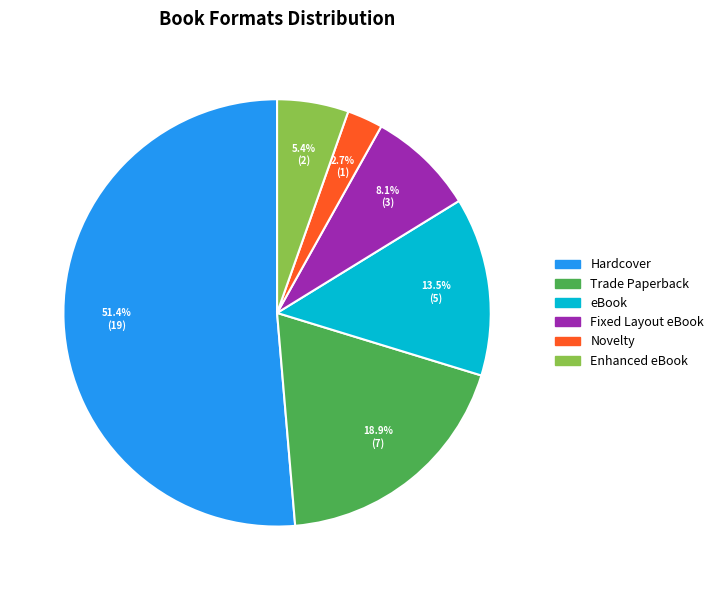

Rank the categories by value from highest to lowest.

Hardcover, Trade Paperback, eBook, Fixed Layout eBook, Enhanced eBook, Novelty